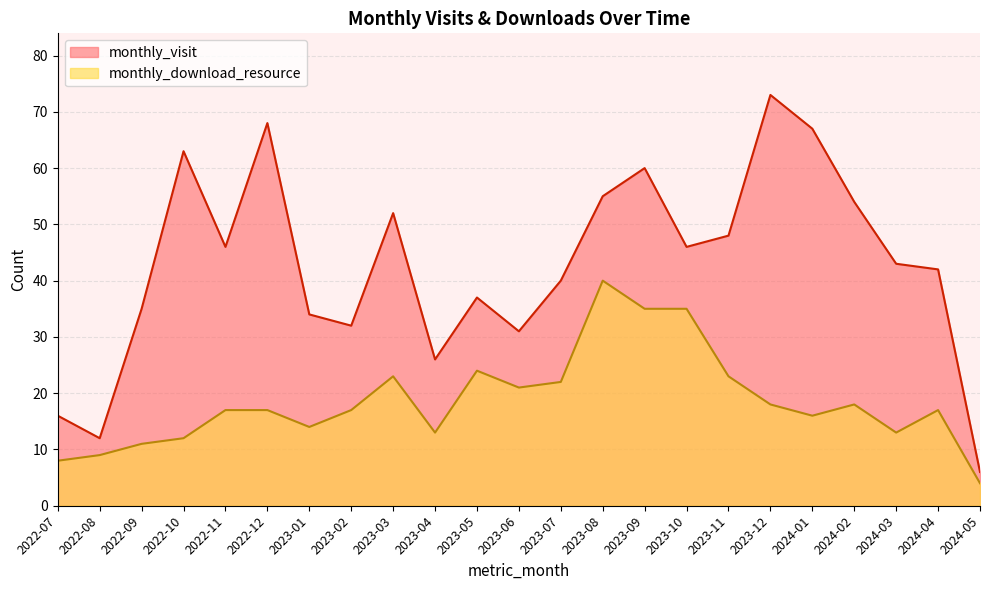

Is it true that monthly_visit equals 73 at 2023-12?

True